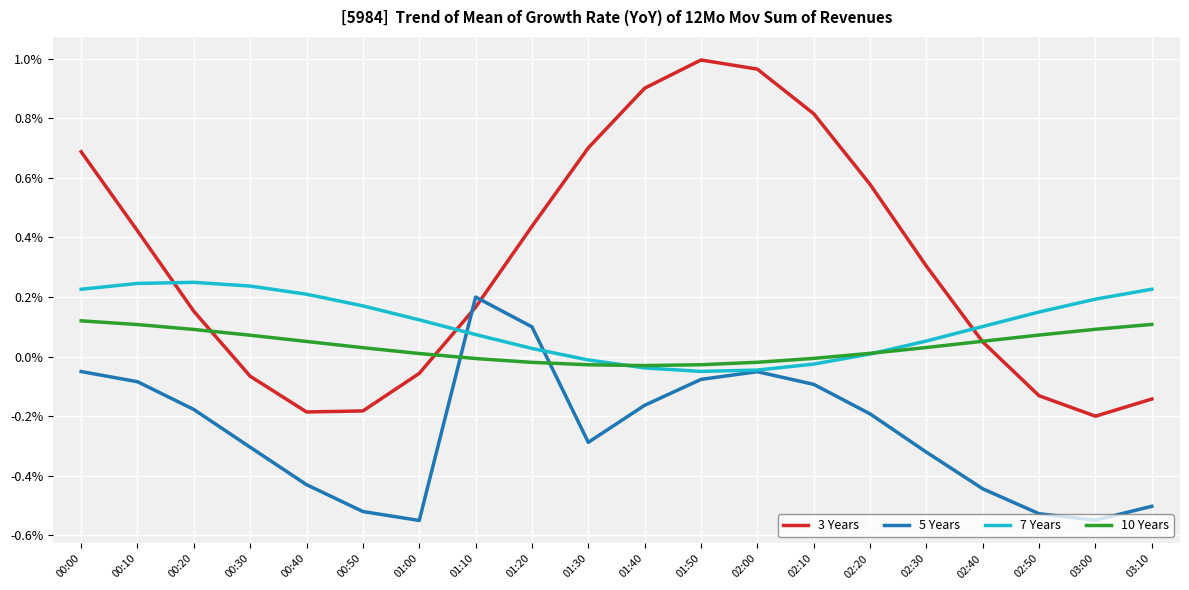

In 5 Years, how many points are higher than both neighbors (excluding endpoints)?

2